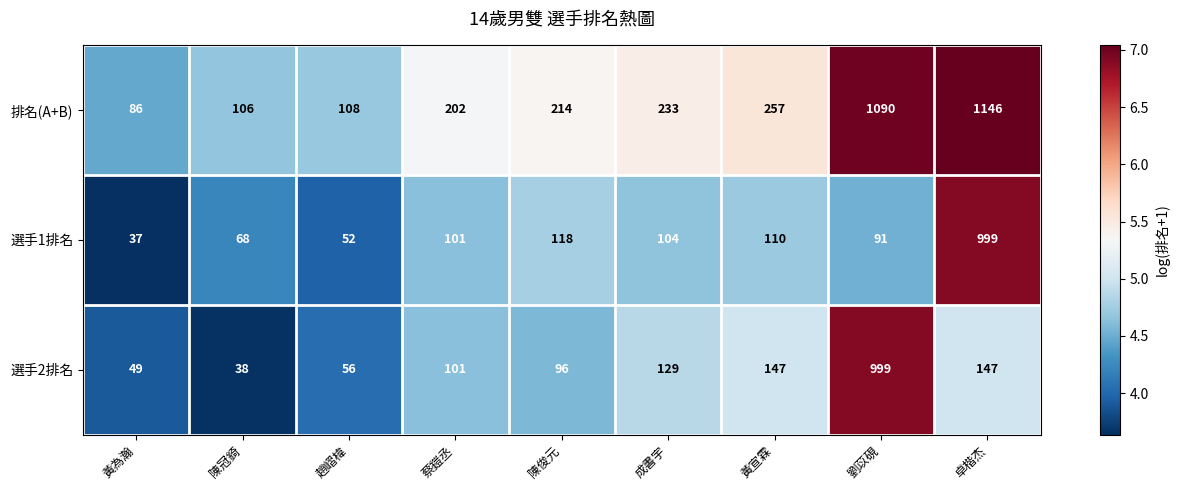

Which series has the largest total across all categories?

排名(A+B)